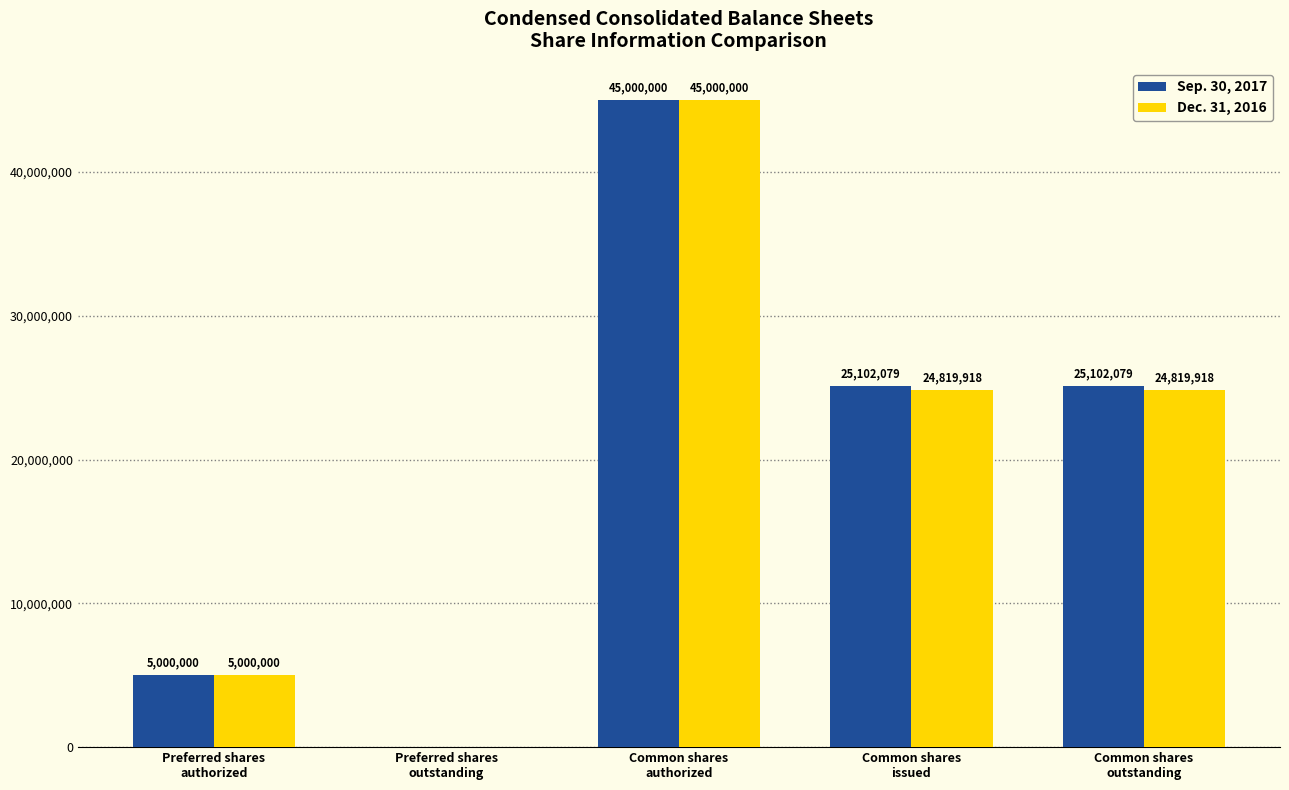

What is the sum of all Sep. 30, 2017 values?

100204158